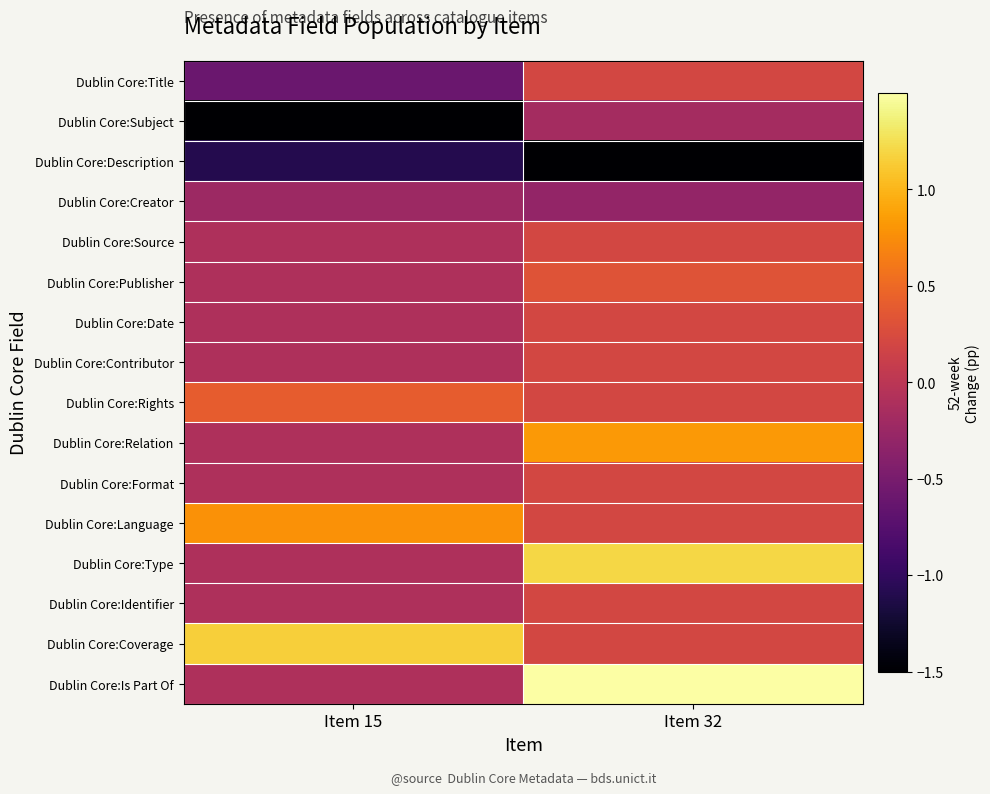

Reading right to left, what are all the values shown in this chart?

Dublin Core:Title: Item 32=0.2	Item 15=-0.6
Dublin Core:Subject: Item 32=-0.2	Item 15=-2.7
Dublin Core:Description: Item 32=-1.6	Item 15=-1.1
Dublin Core:Creator: Item 32=-0.3	Item 15=-0.2
Dublin Core:Source: Item 32=0.2	Item 15=-0.1
Dublin Core:Publisher: Item 32=0.3	Item 15=-0.1
Dublin Core:Date: Item 32=0.2	Item 15=-0.1
Dublin Core:Contributor: Item 32=0.2	Item 15=-0.1
Dublin Core:Rights: Item 32=0.2	Item 15=0.4
Dublin Core:Relation: Item 32=0.8	Item 15=-0.1
Dublin Core:Format: Item 32=0.2	Item 15=-0.1
Dublin Core:Language: Item 32=0.2	Item 15=0.8
Dublin Core:Type: Item 32=1.2	Item 15=-0.1
Dublin Core:Identifier: Item 32=0.2	Item 15=-0.1
Dublin Core:Coverage: Item 32=0.2	Item 15=1.1
Dublin Core:Is Part Of: Item 32=1.6	Item 15=-0.1